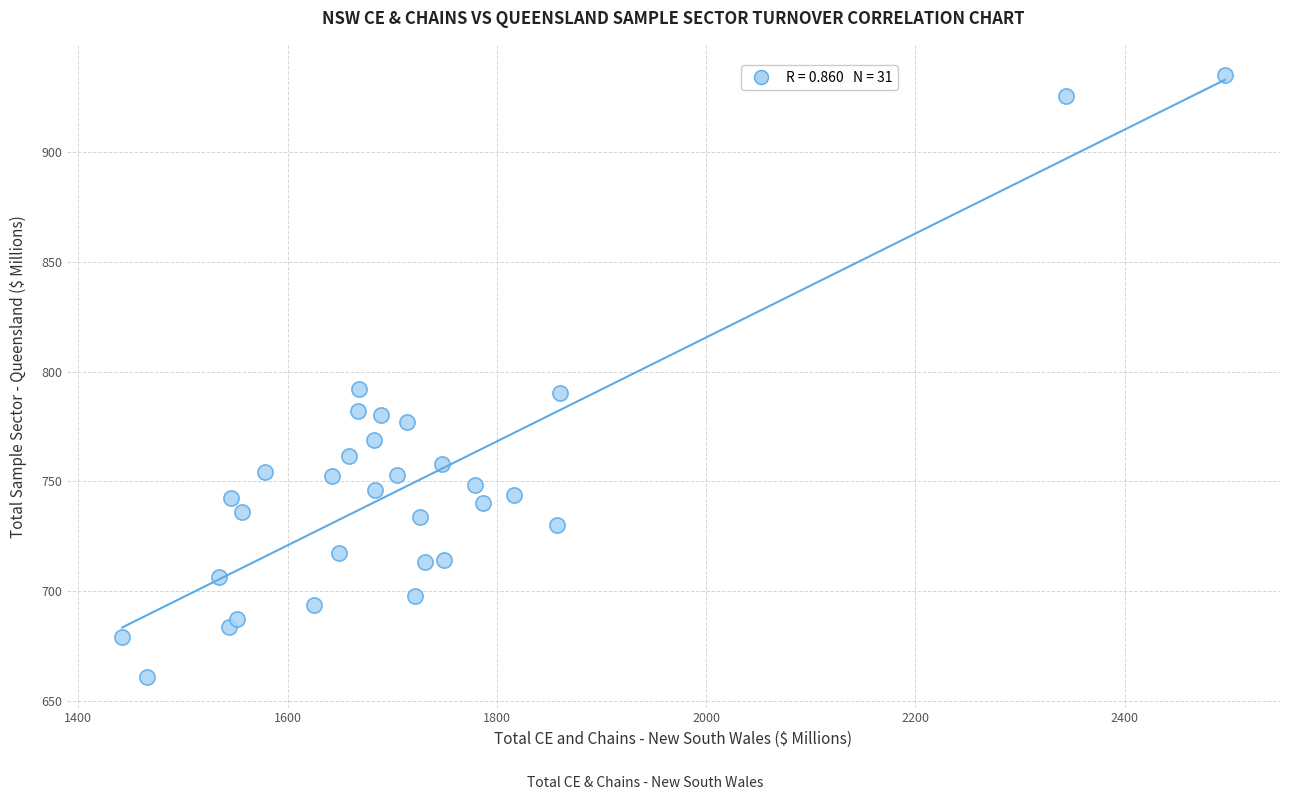

What is the range of X values (max minus min)?

1054.1